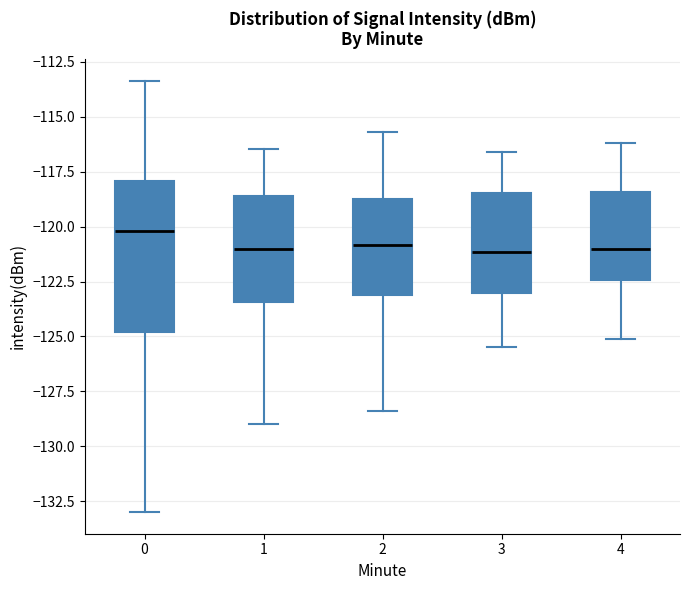

Reading left to right, read every box against the y-axis: the position of its median line, the range the box covers, and the ends of its whiskers. The values are not printed on the chart, so give them approximately, as read against the axis.

0: median -120.0, box -125.0 to -118.0, whiskers -133.0 to -113.5
1: median -121.0, box -123.5 to -118.5, whiskers -129.0 to -116.5
2: median -121.0, box -123.0 to -118.5, whiskers -128.5 to -115.5
3: median -121.0, box -123.0 to -118.5, whiskers -125.5 to -116.5
4: median -121.0, box -122.5 to -118.5, whiskers -125.0 to -116.0